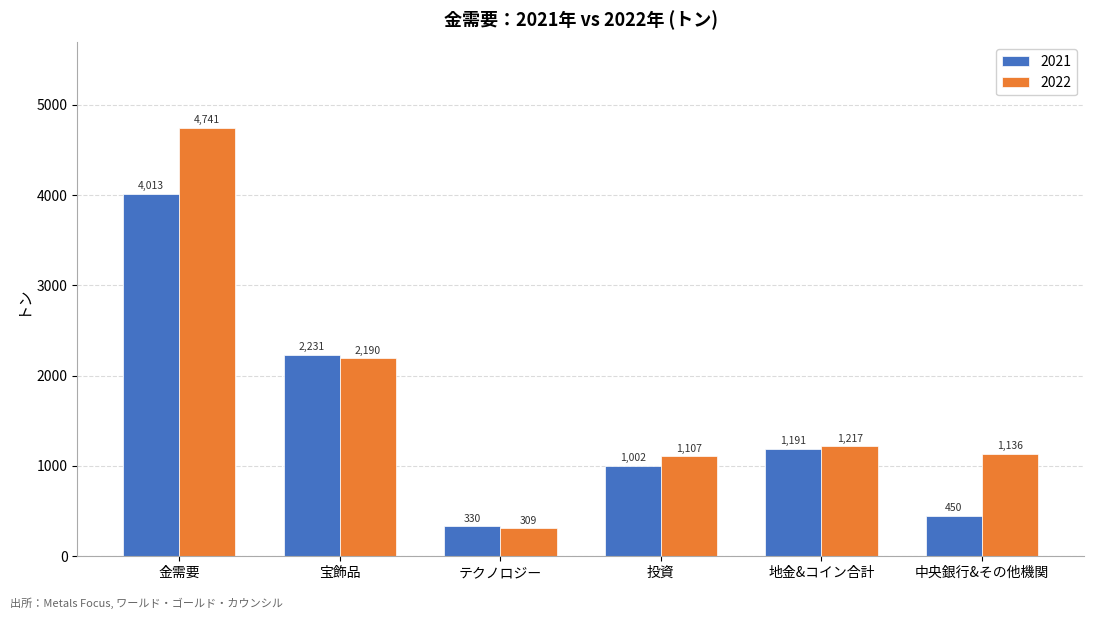

Where does the 2022 series first go above 1217?

金需要